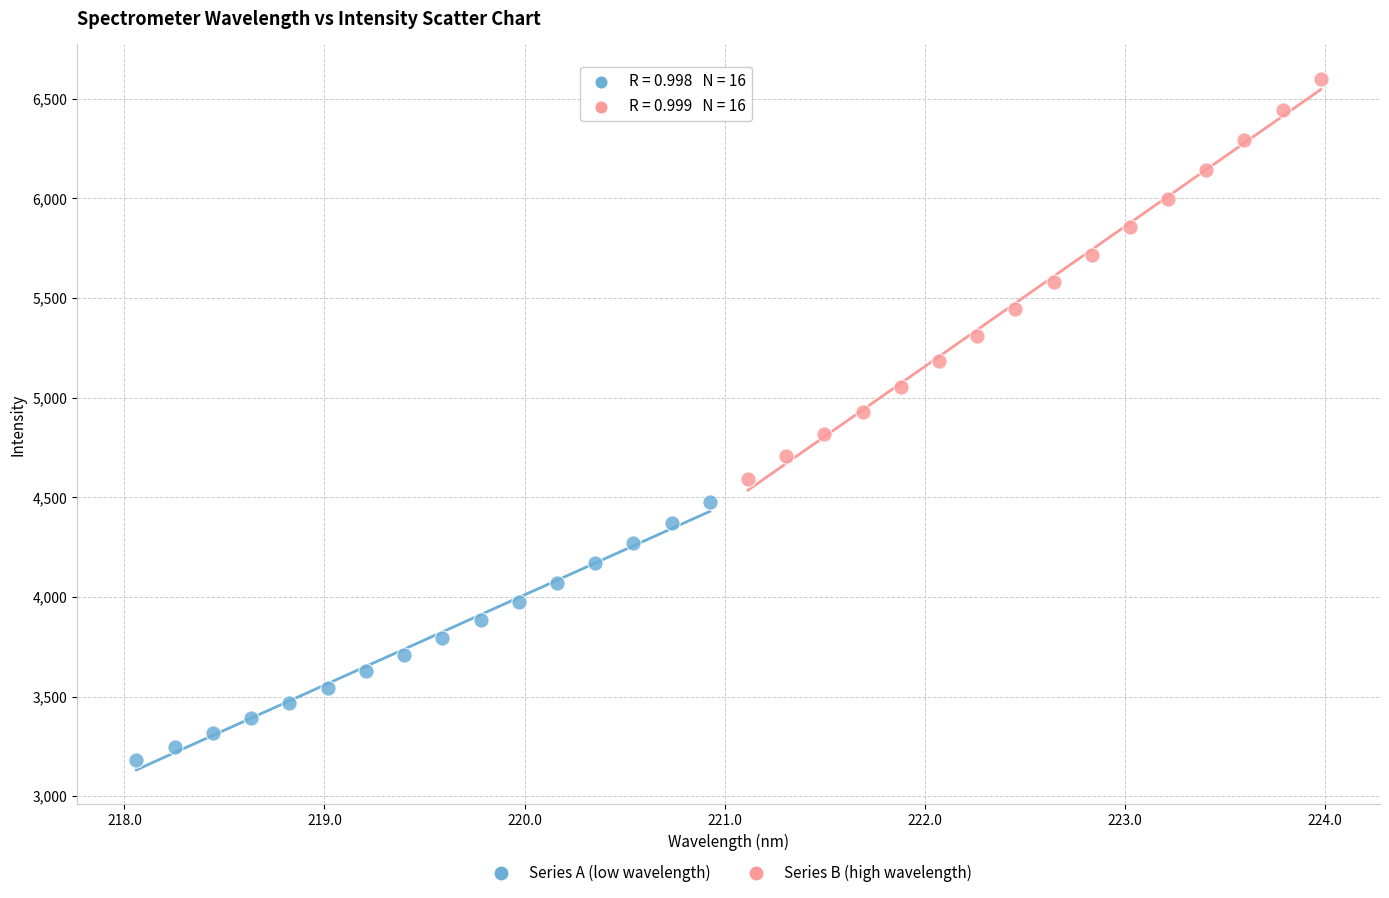

What are all the series names shown in the legend?

Series A (low wavelength), Series B (high wavelength)